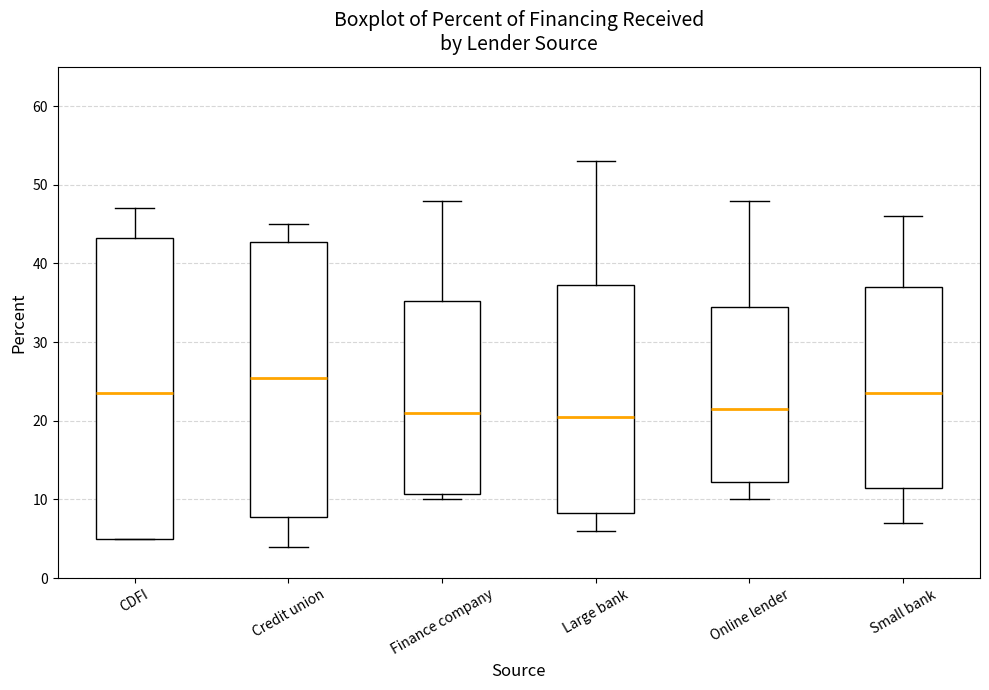

Reading left to right, transcribe this box plot: for each box, give where its median line is, the range the box spans, and where its two whiskers end, as read against the y-axis. The values are not printed on the chart, so give them approximately, as read against the axis.

CDFI: median 24, box 5 to 43, whiskers 5 to 47
Credit union: median 26, box 8 to 43, whiskers 4 to 45
Finance company: median 21, box 11 to 35, whiskers 10 to 48
Large bank: median 21, box 8 to 37, whiskers 6 to 53
Online lender: median 22, box 12 to 35, whiskers 10 to 48
Small bank: median 24, box 12 to 37, whiskers 7 to 46